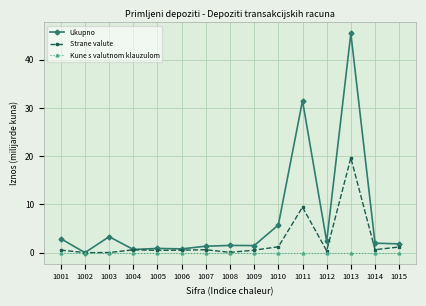

List the series in order of their overall mean, highest first.

Ukupno, Strane valute, Kune s valutnom klauzulom